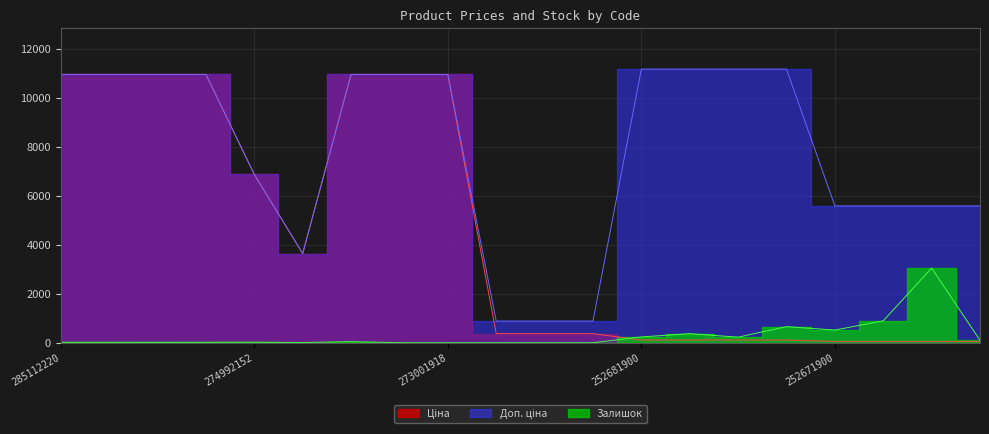

True or false: Доп. ціна and Залишок intersect in this chart.

False